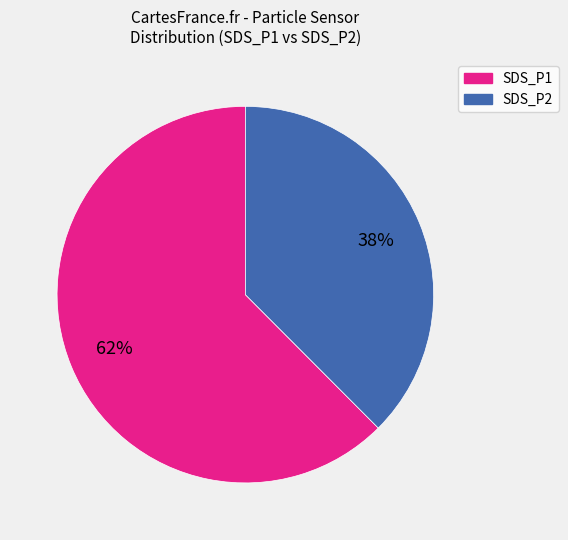

Count the number of slices in the pie.

2